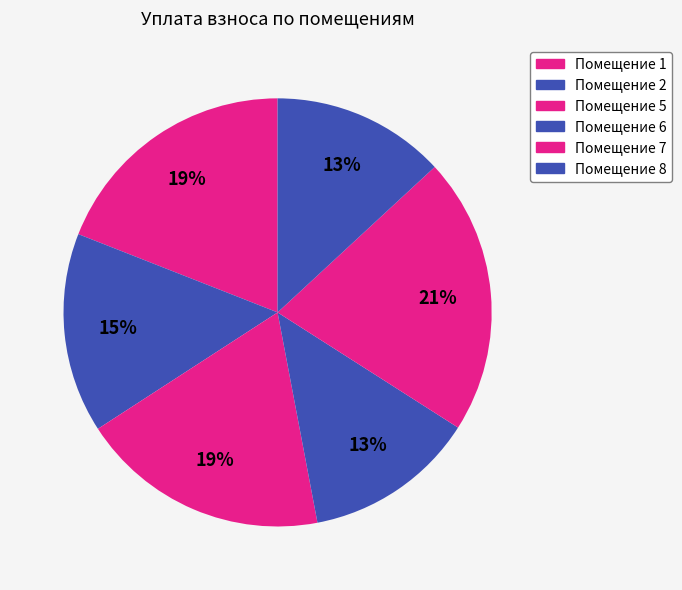

How many slices are in this pie chart?

6